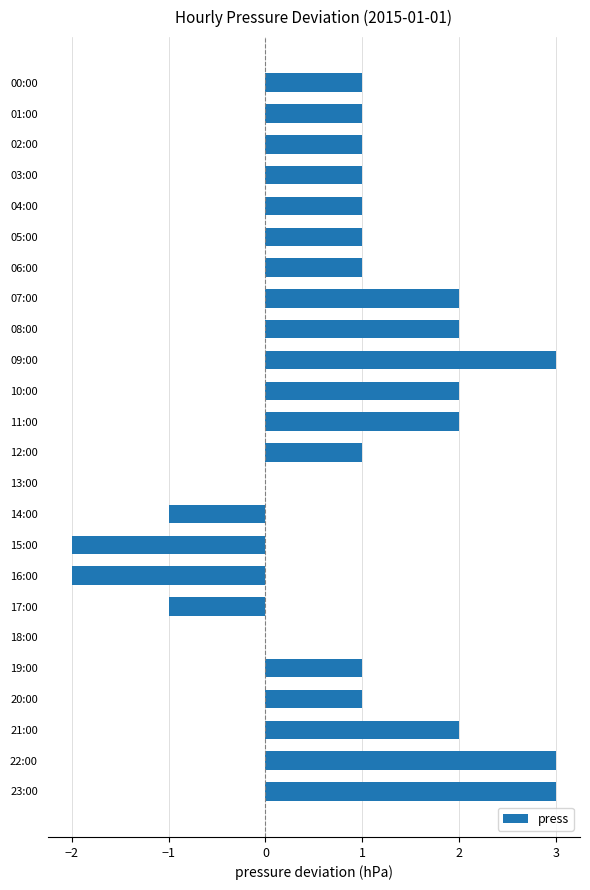

What is the maximum value shown in the chart?

3